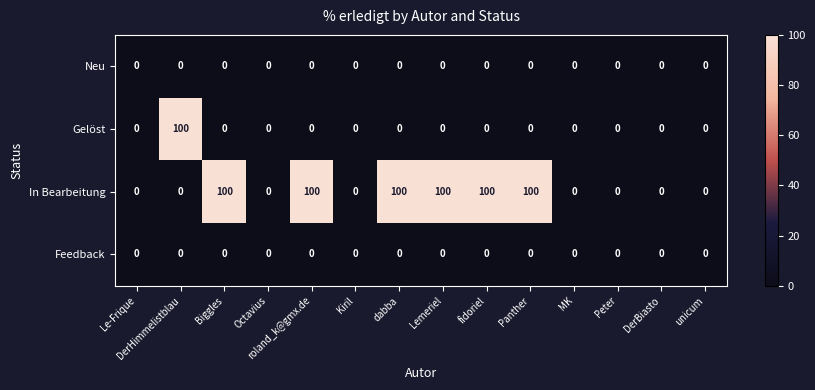

What is the maximum value shown in the chart?

100